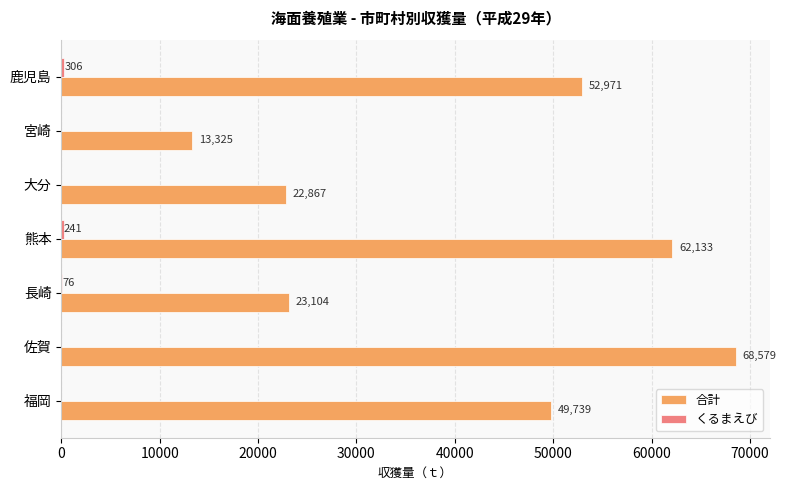

Which category has the highest value across all series?

佐賀